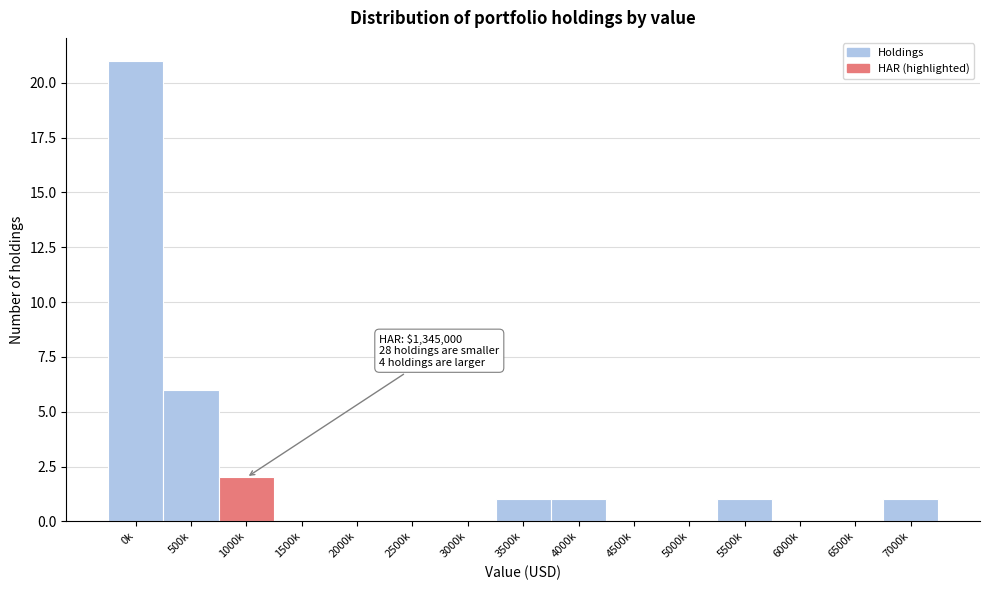

Reading left to right, extract all data points from this chart.

0k=21	500k=6	1000k=2	1500k=0	2000k=0	2500k=0	3000k=0	3500k=1	4000k=1	4500k=0	5000k=0	5500k=1	6000k=0	6500k=0	7000k=1